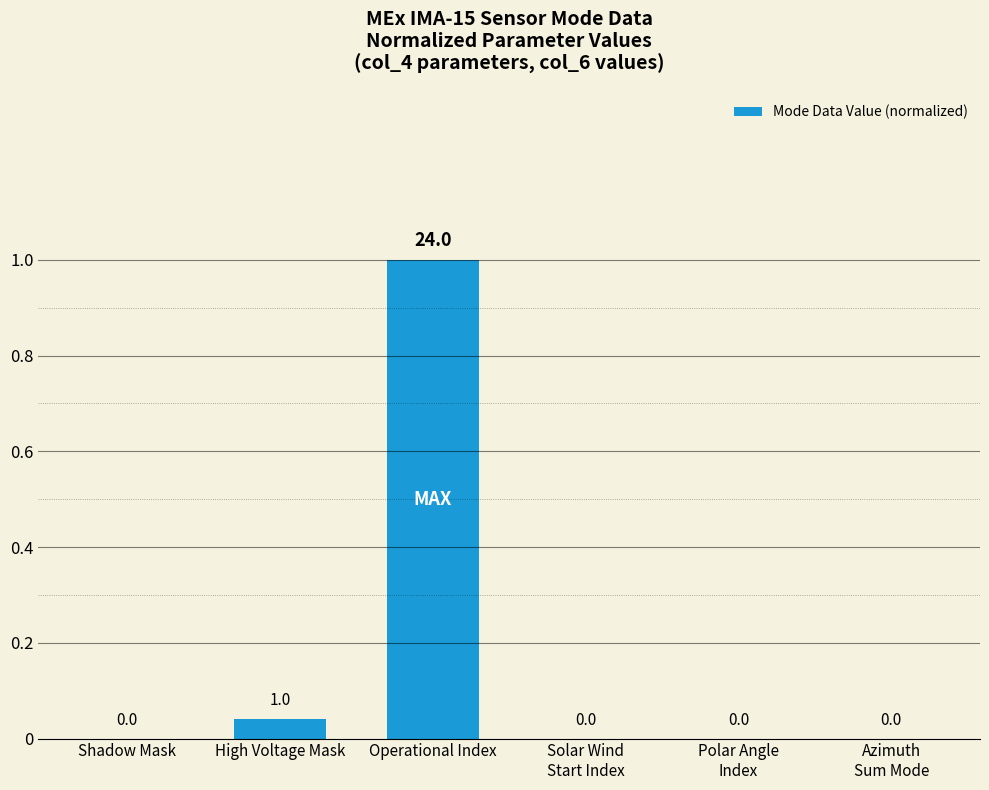

What is the maximum value shown in the chart?

1.0